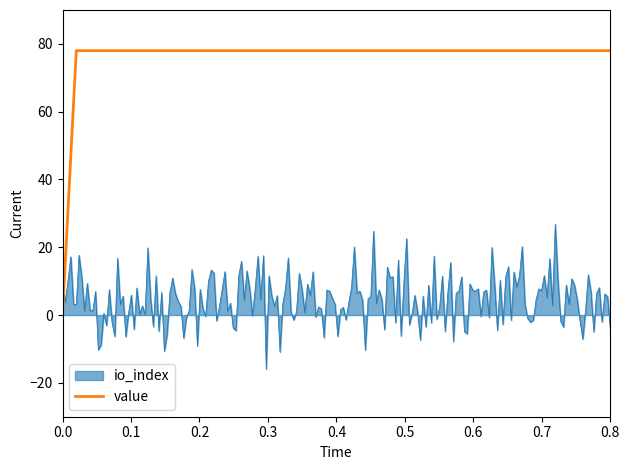

Rank the series by their average value, from lowest to highest.

io_index, value